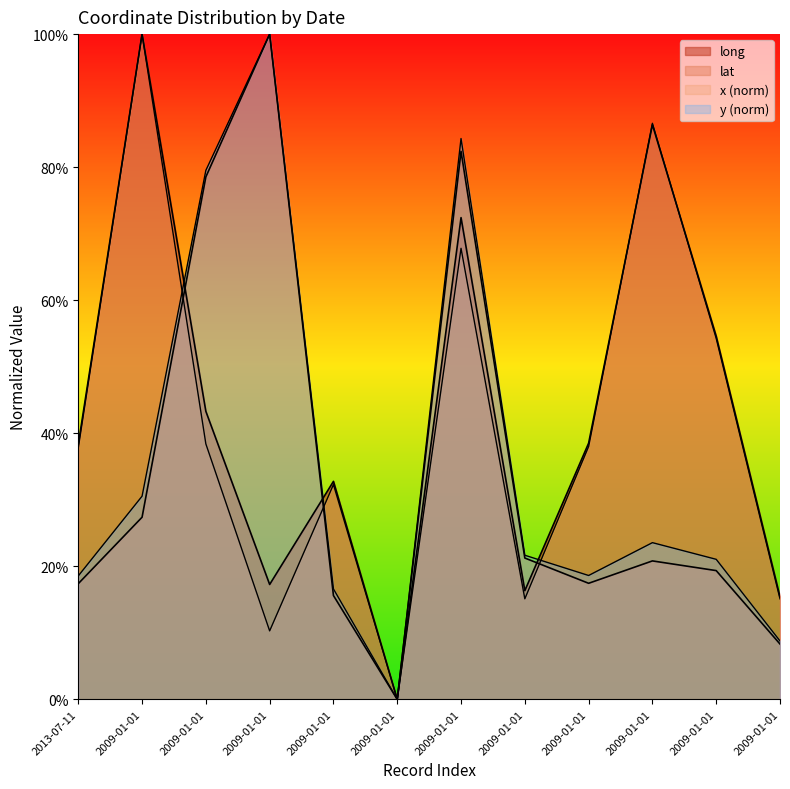

Which category has the highest value in the long series?

2009-01-01